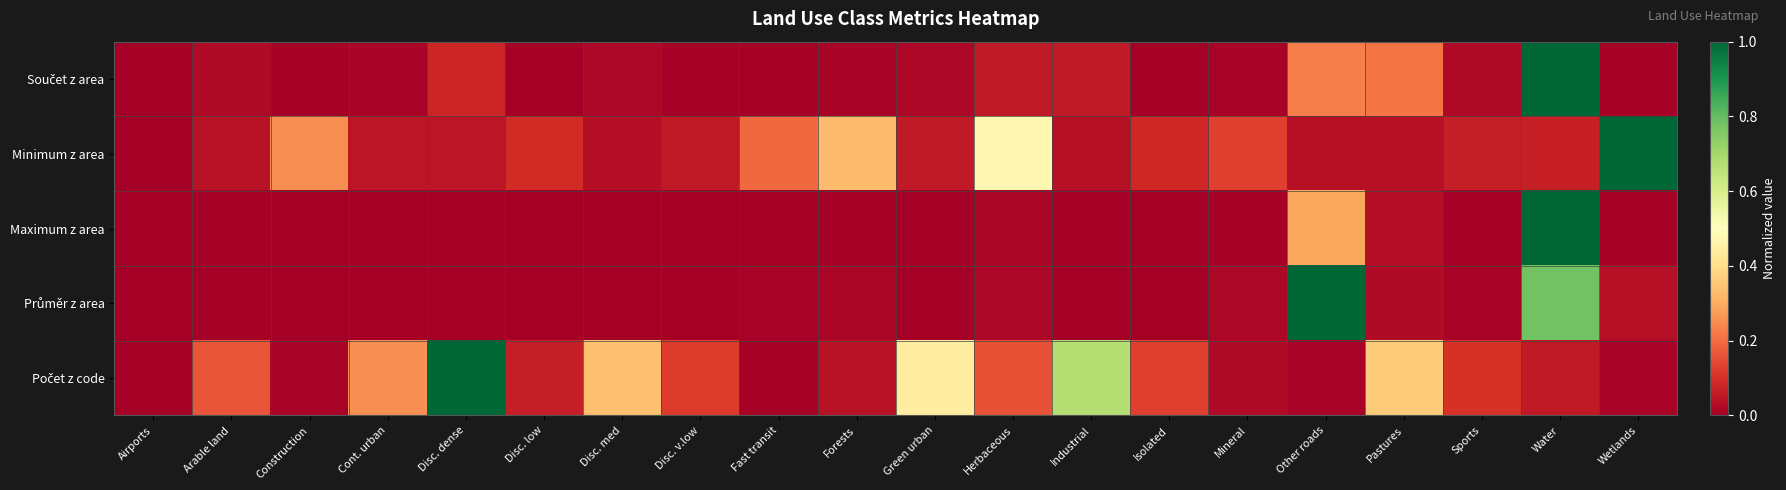

What is the difference between the highest and lowest values at Forests?

0.3